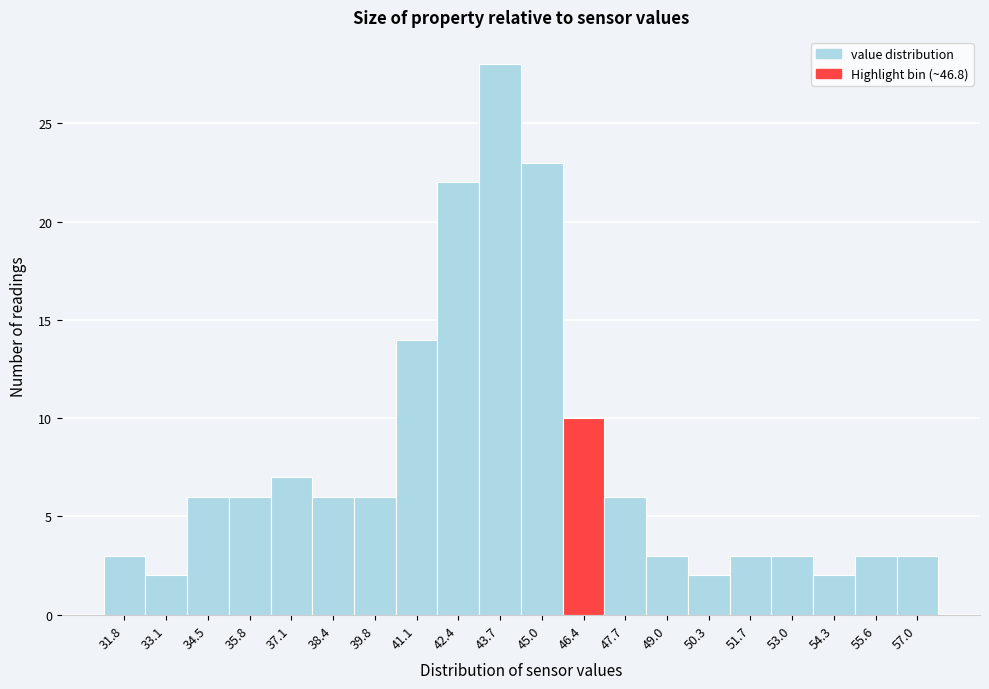

Reading left to right, list all the values displayed in this chart.

31.8=3	33.1=2	34.5=6	35.8=6	37.1=7	38.4=6	39.8=6	41.1=14	42.4=22	43.7=28	45.0=23	46.4=10	47.7=6	49.0=3	50.3=2	51.7=3	53.0=3	54.3=2	55.6=3	57.0=3